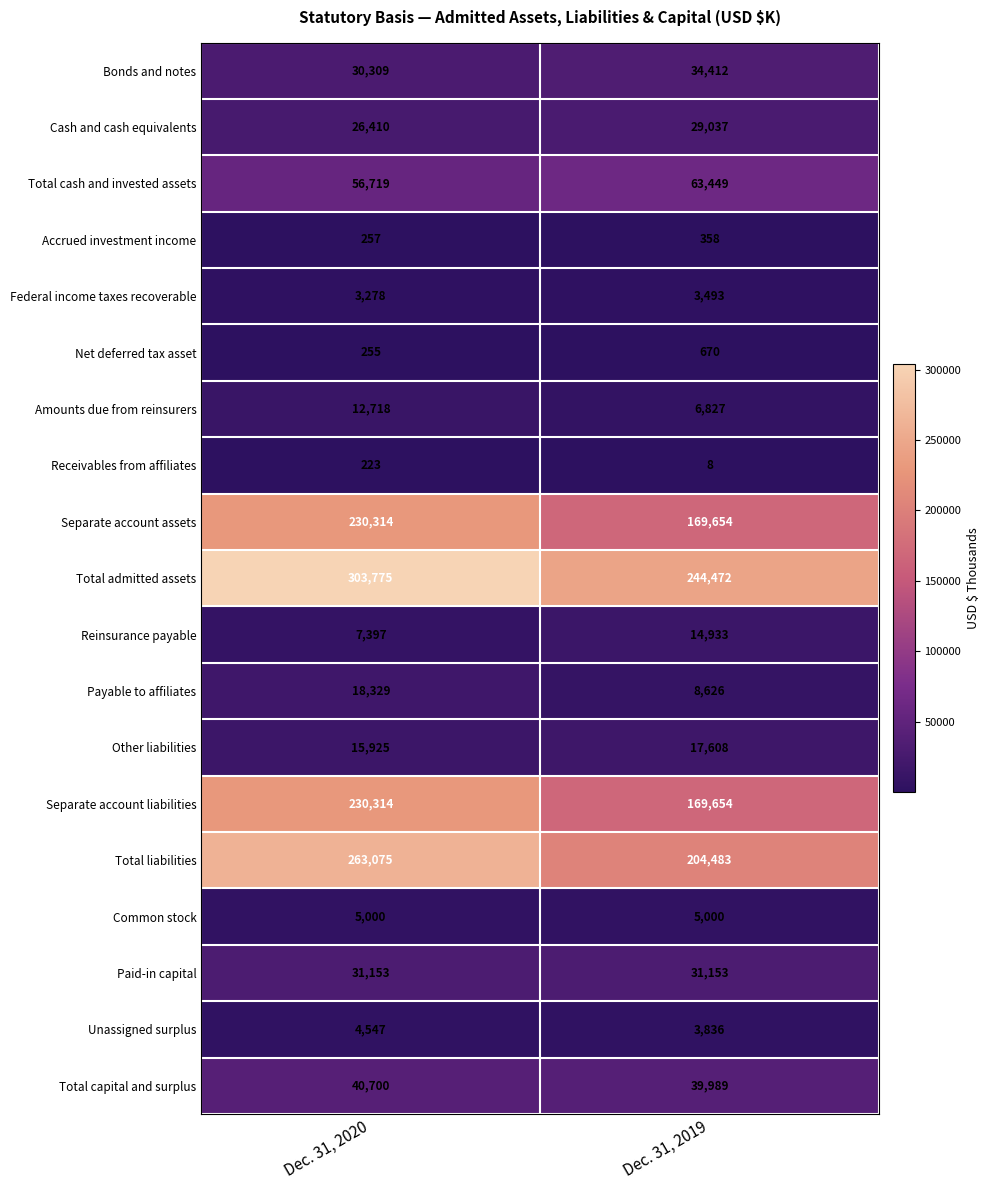

What is the total value across all series at Dec. 31, 2020?

1280698